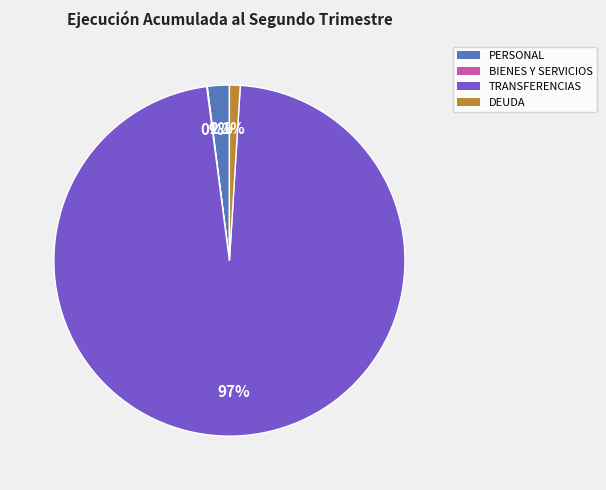

To the nearest percent, what is the difference between the largest and smallest slice percentages?

97%